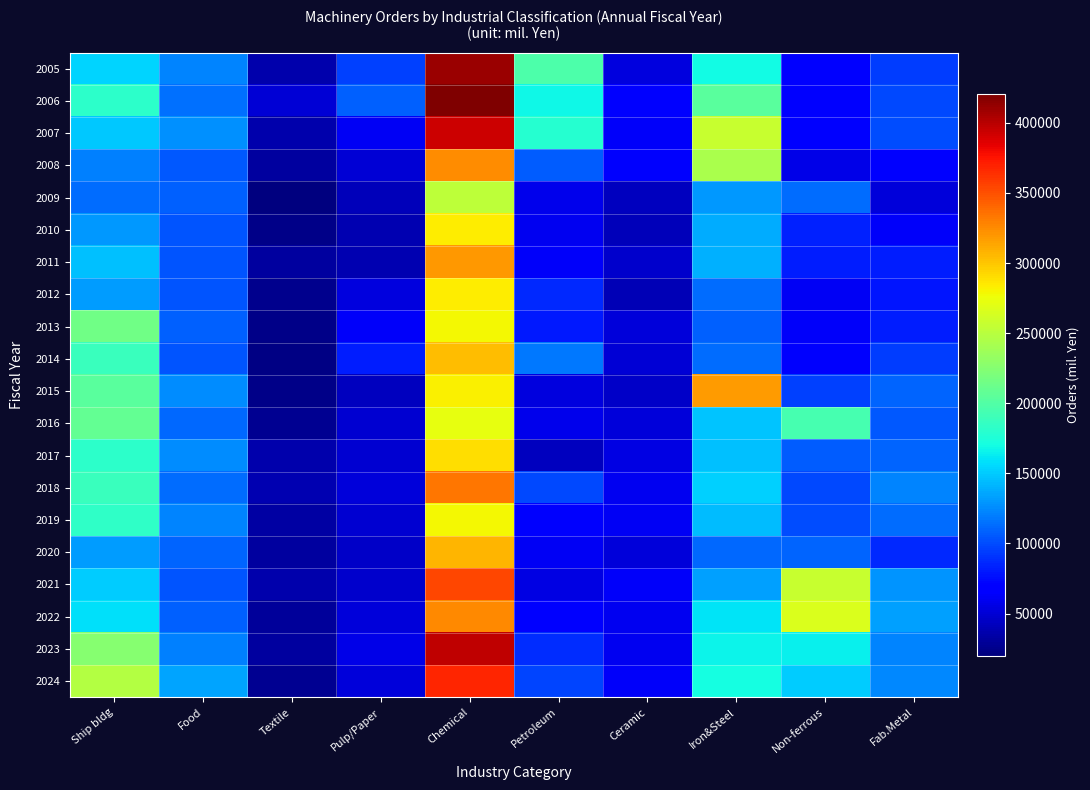

What is the difference between the highest and lowest values at Non-ferrous?

209257